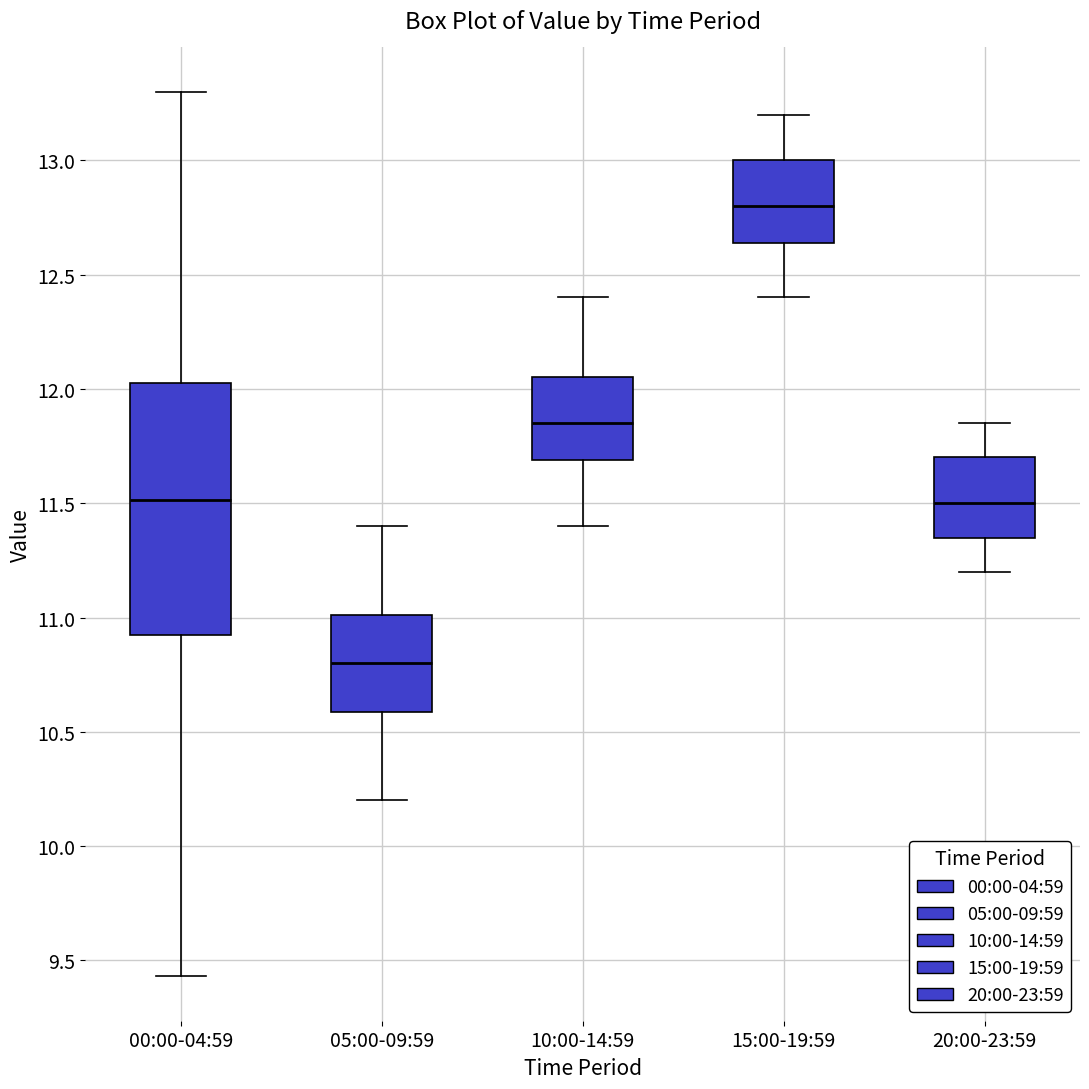

Which box's median line is the lowest?

05:00-09:59